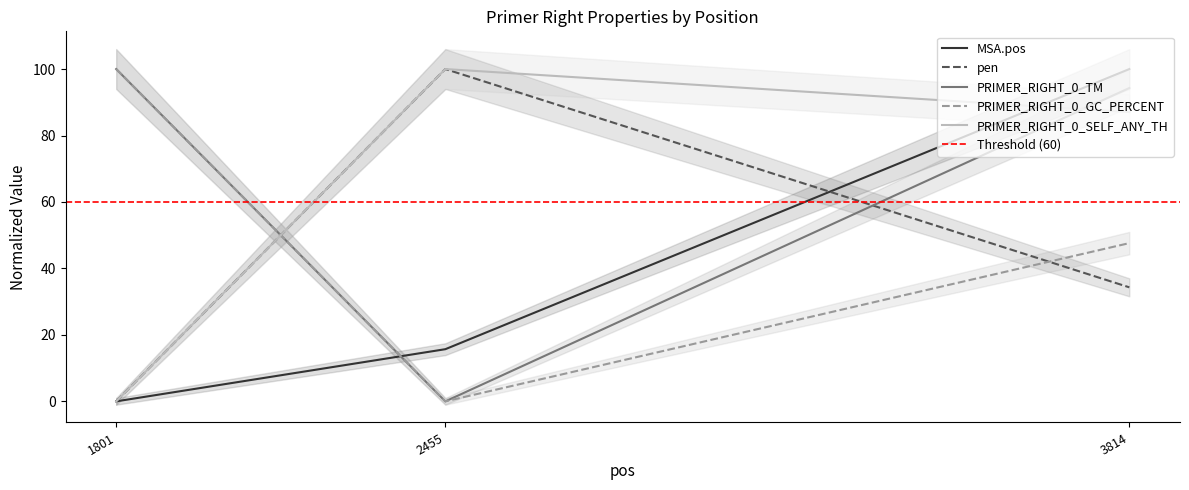

What value does the PRIMER_RIGHT_0_SELF_ANY_TH series have at 3814?

87.0